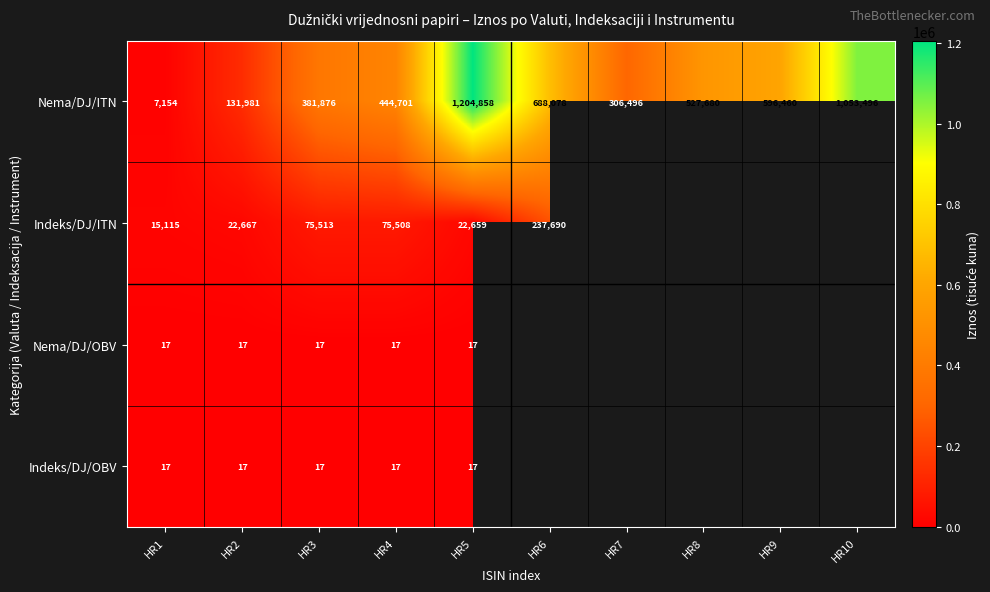

What is the difference between the maximum and minimum values in the Nema/DJ/ITN series?

1197704